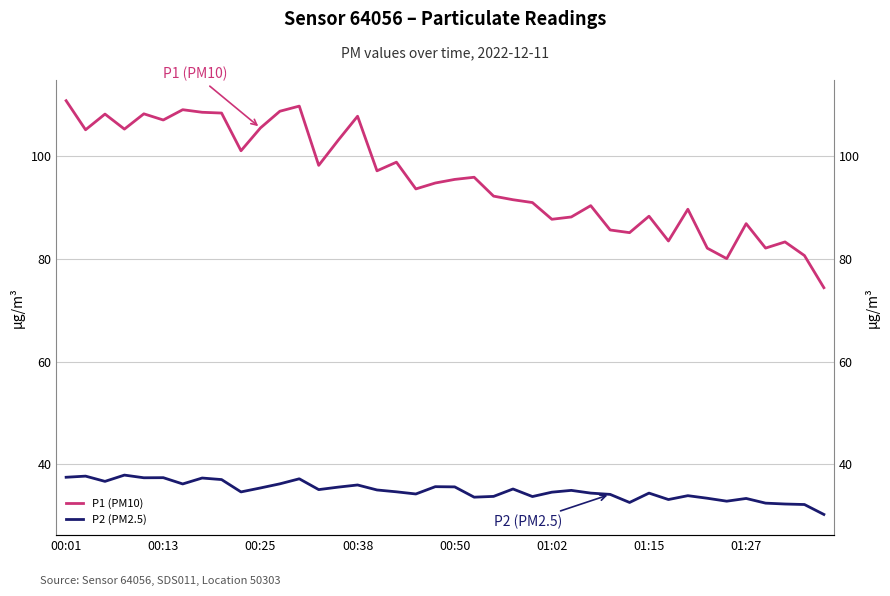

True or false: P2 (PM2.5) and P1 (PM10) cross at least once.

False